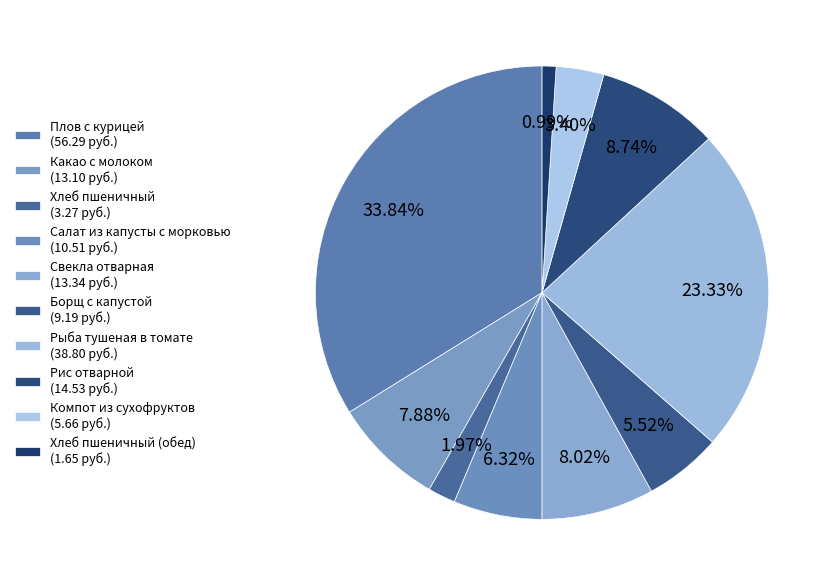

Which category has the biggest portion of the pie?

Плов с курицей